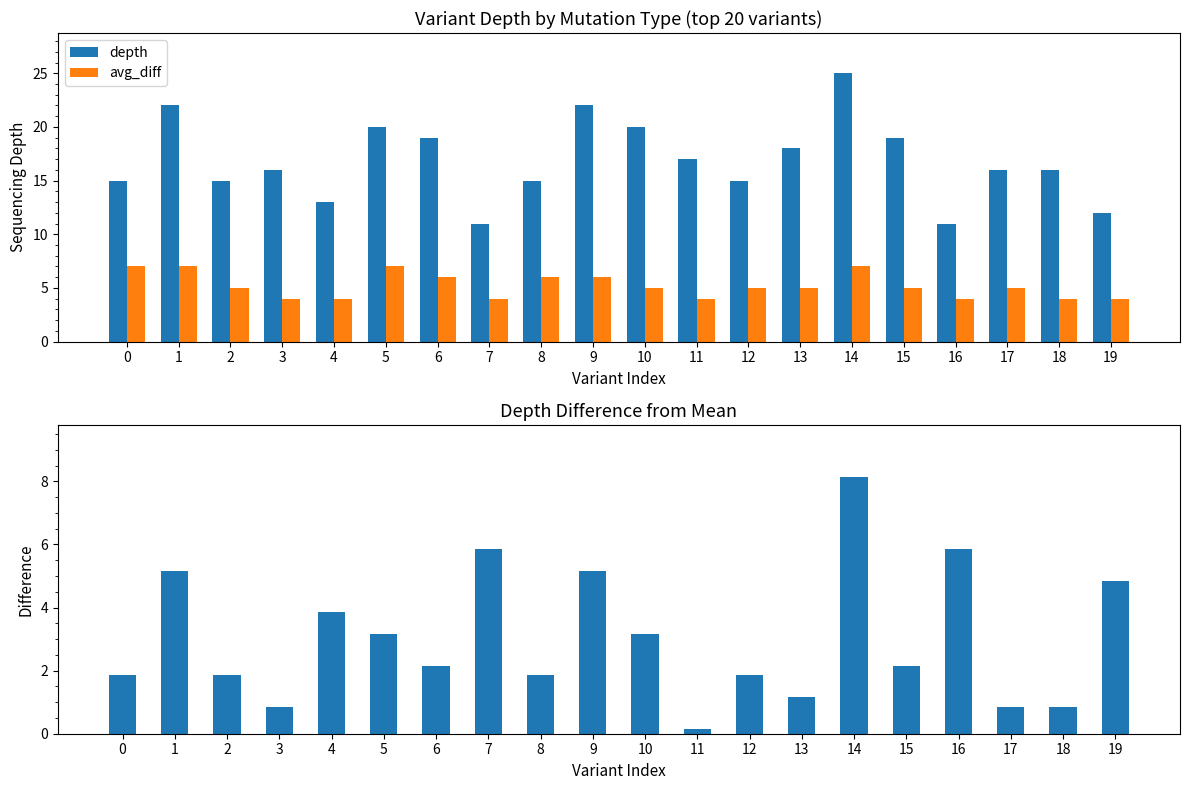

True or false: avg_diff has a value of 3.2 at 9.

False